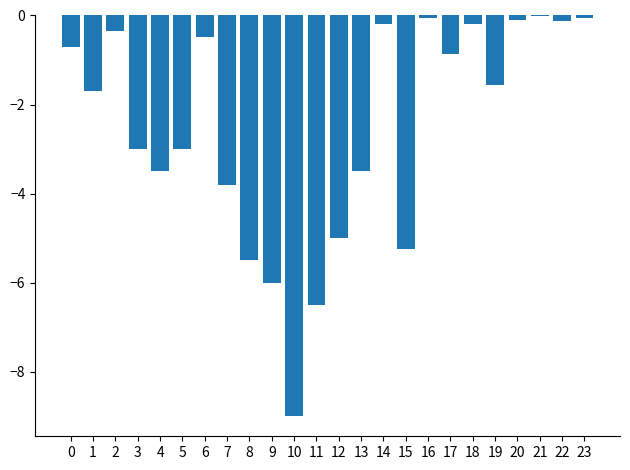

The chart shows a value of -4.3 at 5. True or false?

False